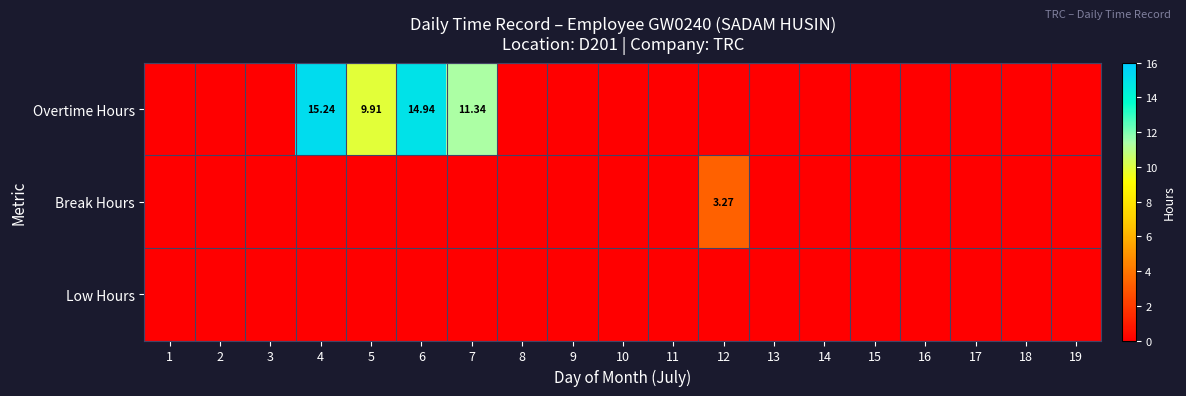

At which label is Low Hours closest to 0?

1